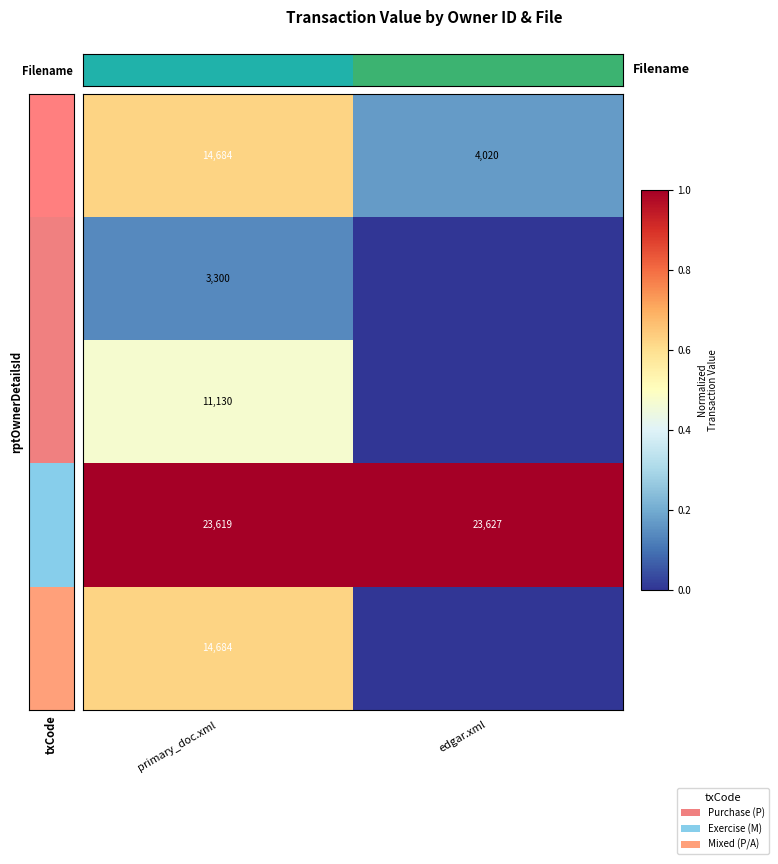

Is the value of ID 3 at primary_doc.xml greater than the value of ID 2 at primary_doc.xml?

Yes